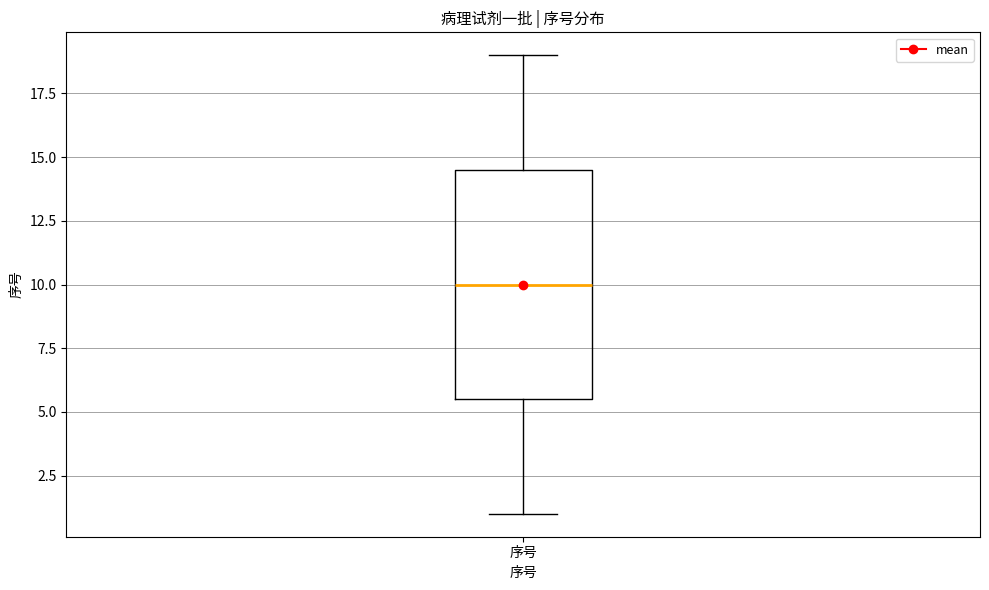

Where does the lower whisker of the box for 序号 end on the y-axis? The values are not printed on the chart, so give them approximately, as read against the axis.

1.0